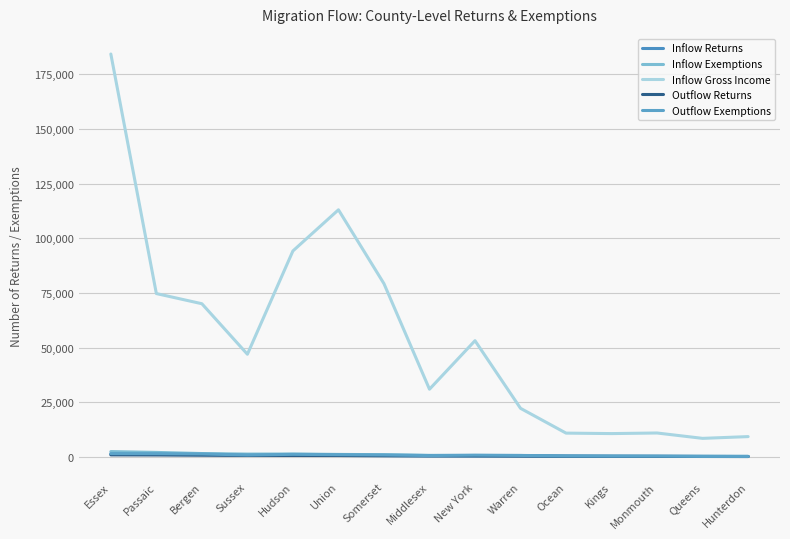

What is the total value across all series at Union?

116233